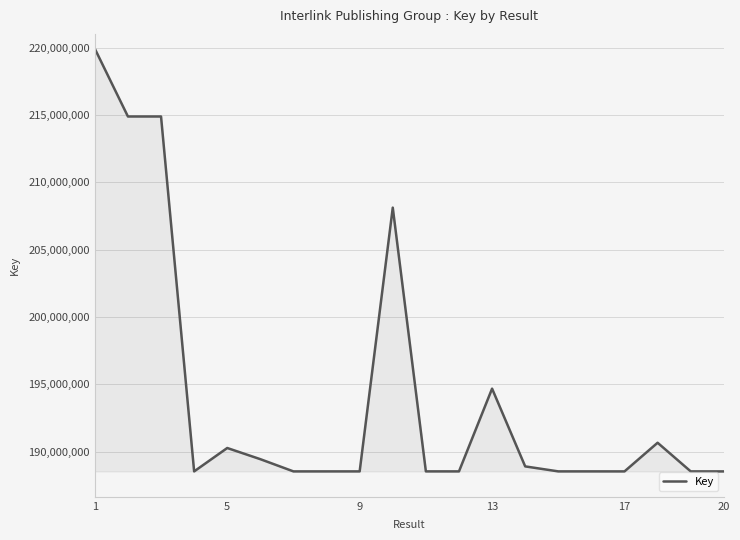

What is the greatest value displayed?

219921861